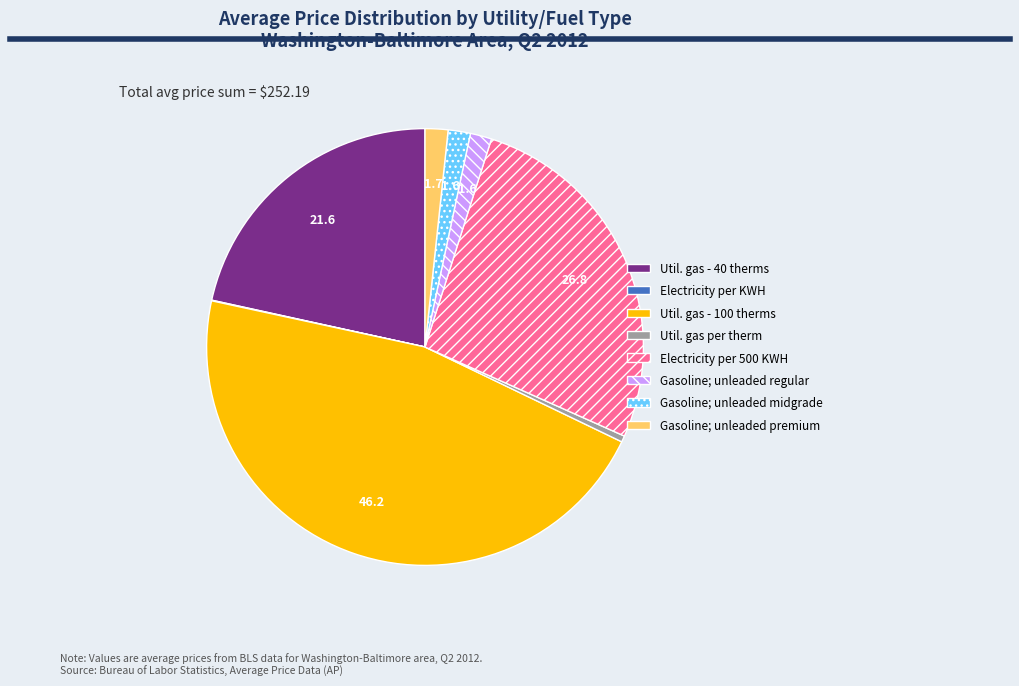

Which has a higher value, Gasoline; unleaded midgrade or Electricity per 500 KWH?

Electricity per 500 KWH